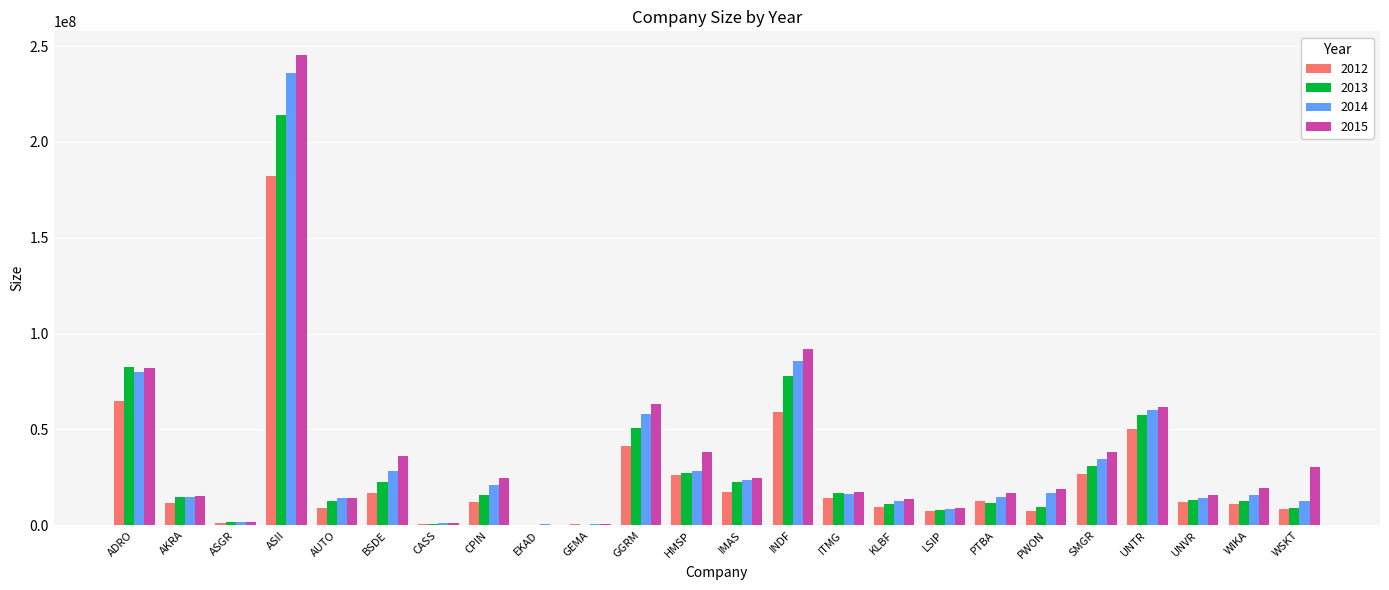

The 2015 series shows 34817175 at INDF. True or false?

False